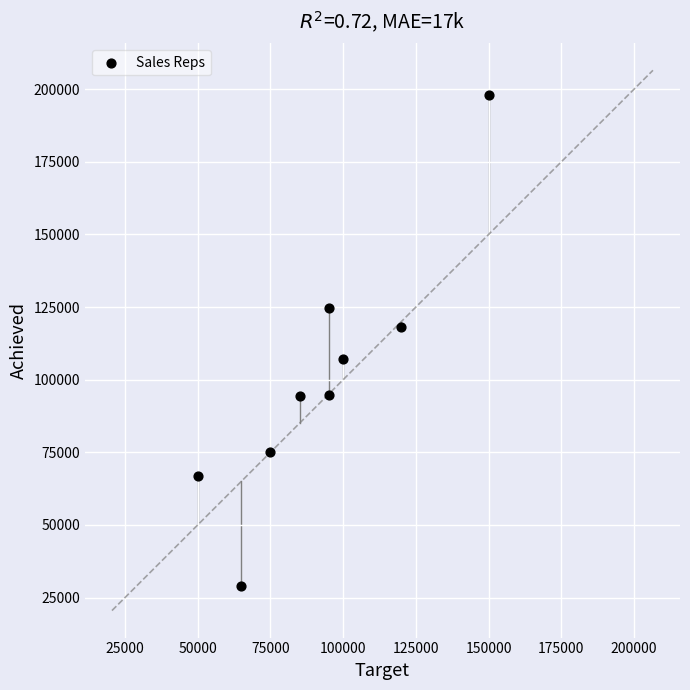

What is the range of X values (max minus min)?

100000